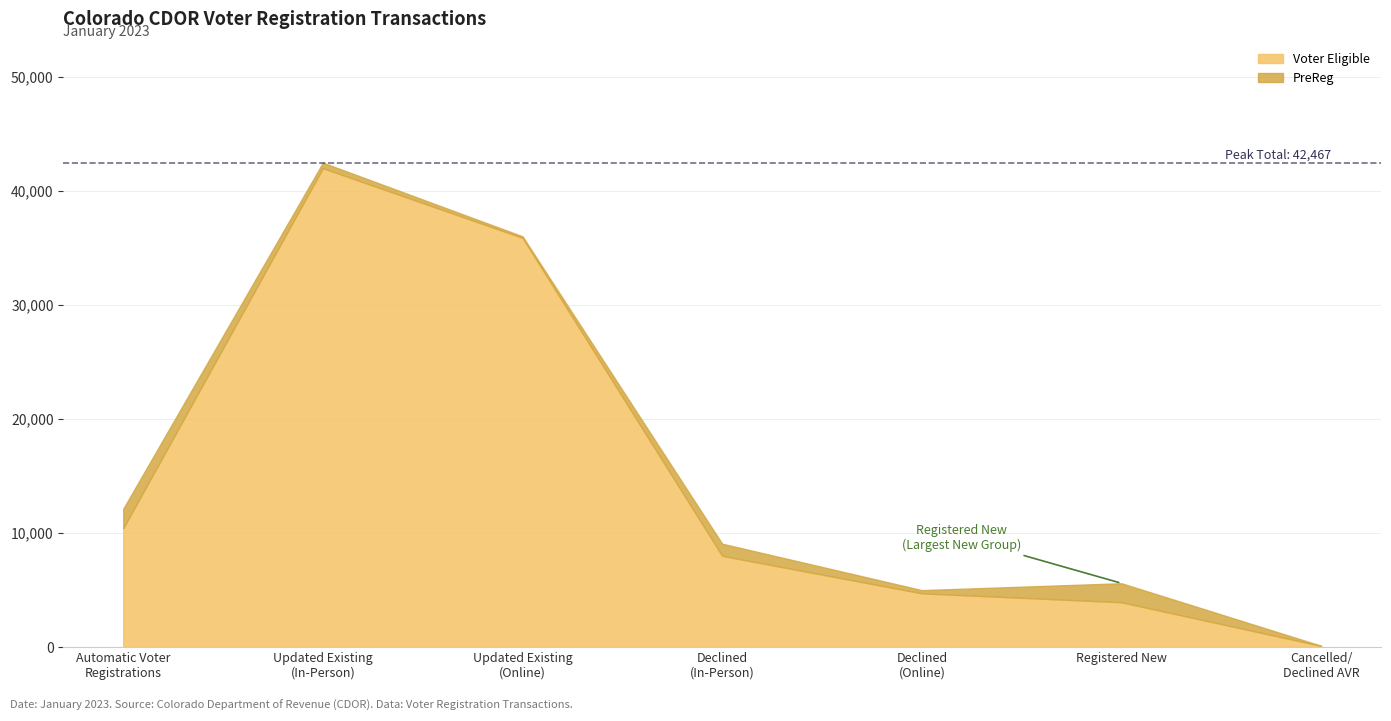

Which category has the highest value in the TOTAL series?

Updated Existing
(In-Person)